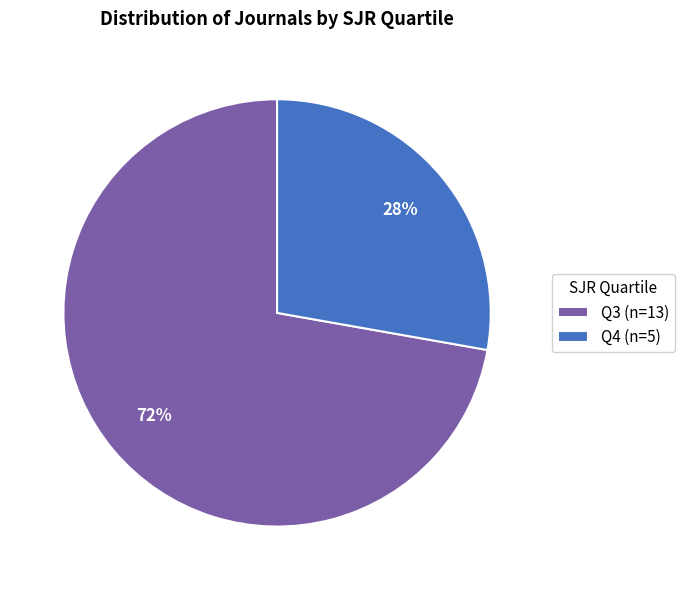

What percentage is the Q3 slice, to the nearest percent?

72%